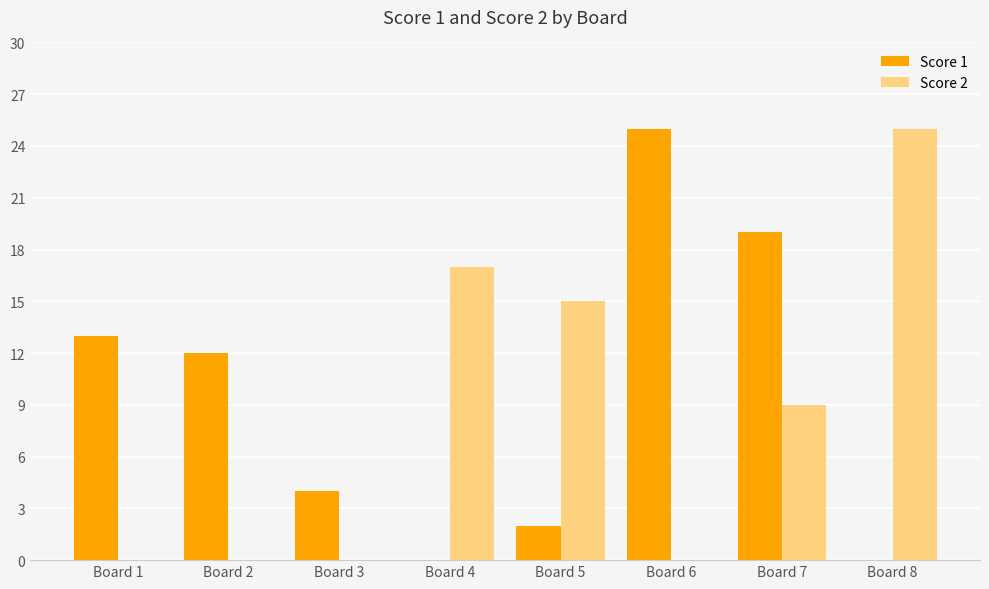

Is it true that Score 1 equals 19 at Board 7?

True